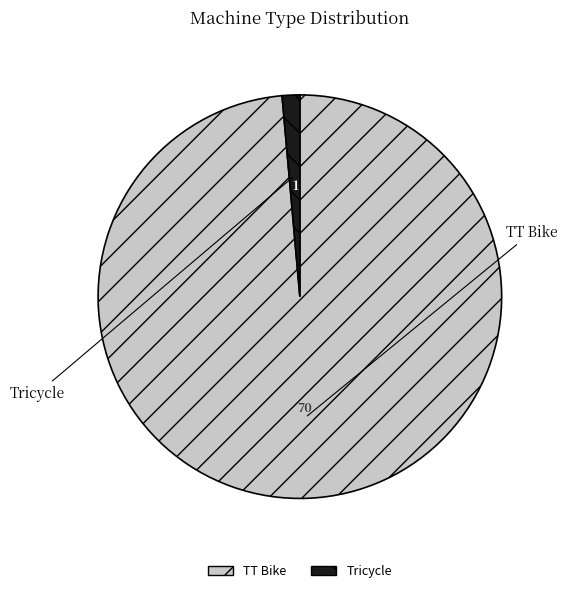

What is the largest slice in the pie chart?

TT Bike